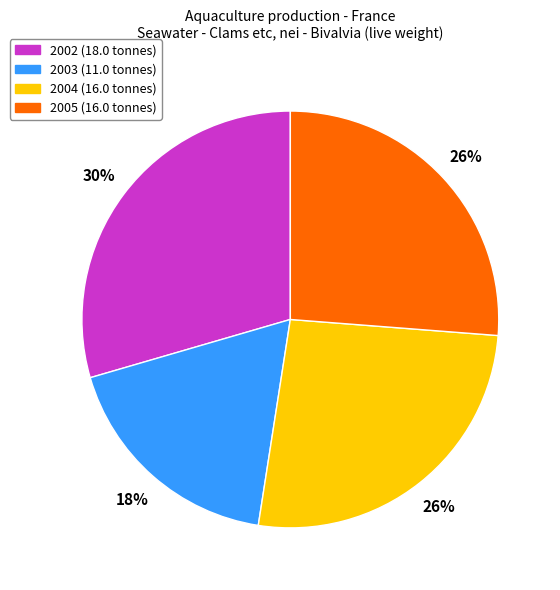

Does 2004 represent more than half of the total?

No